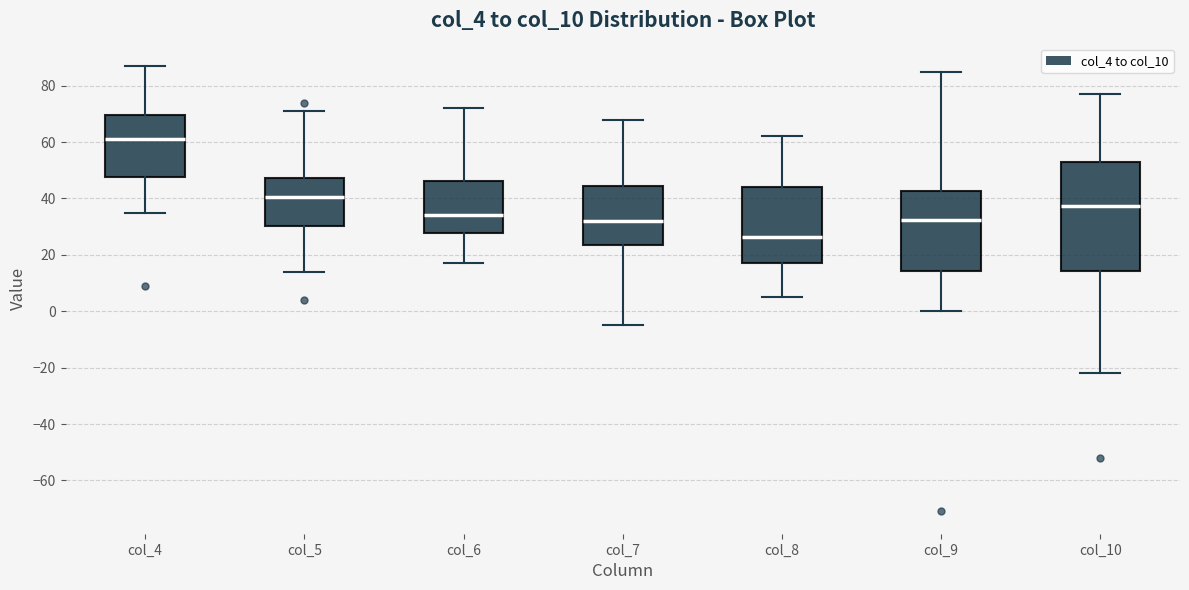

Reading left to right, read every box against the y-axis: the position of its median line, the range the box covers, and the ends of its whiskers. The values are not printed on the chart, so give them approximately, as read against the axis.

col_4: median 62, box 48 to 70, whiskers 36 to 88
col_5: median 40, box 30 to 48, whiskers 14 to 72
col_6: median 34, box 28 to 46, whiskers 18 to 72
col_7: median 32, box 24 to 44, whiskers -4 to 68
col_8: median 26, box 18 to 44, whiskers 6 to 62
col_9: median 32, box 14 to 42, whiskers 0 to 86
col_10: median 38, box 14 to 54, whiskers -22 to 78